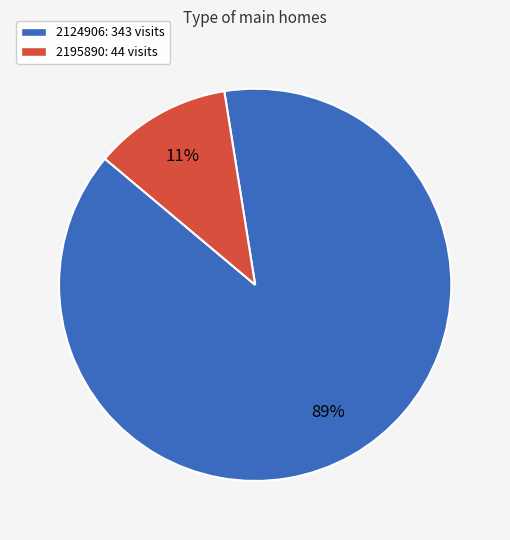

Rank the categories by value from highest to lowest.

2124906, 2195890